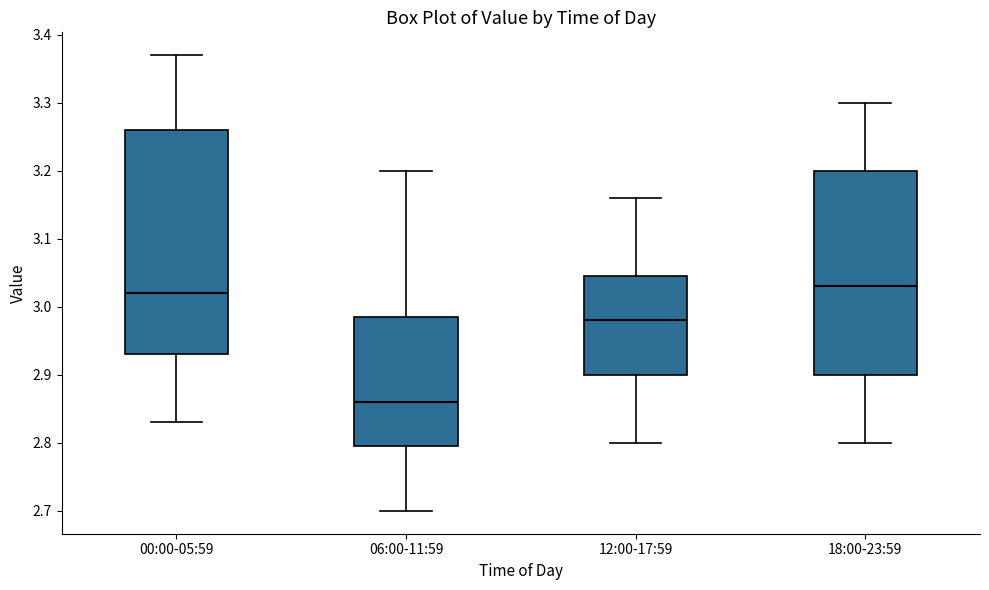

Which box is the tallest, from its lower edge to its upper edge?

00:00-05:59